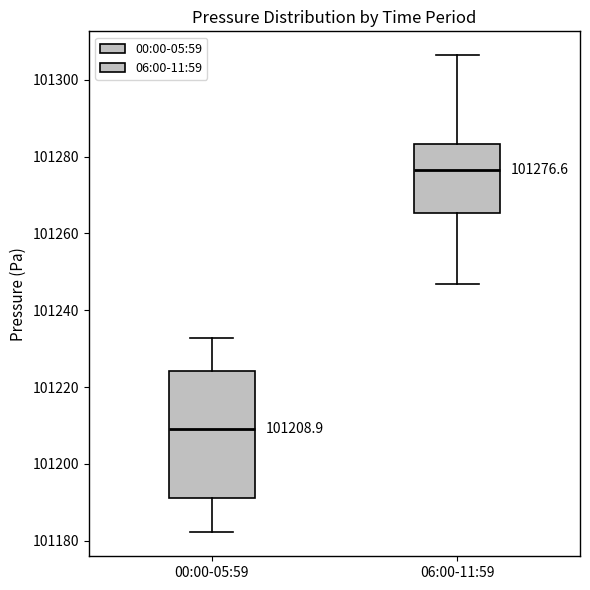

Which box's median line is the lowest?

00:00-05:59